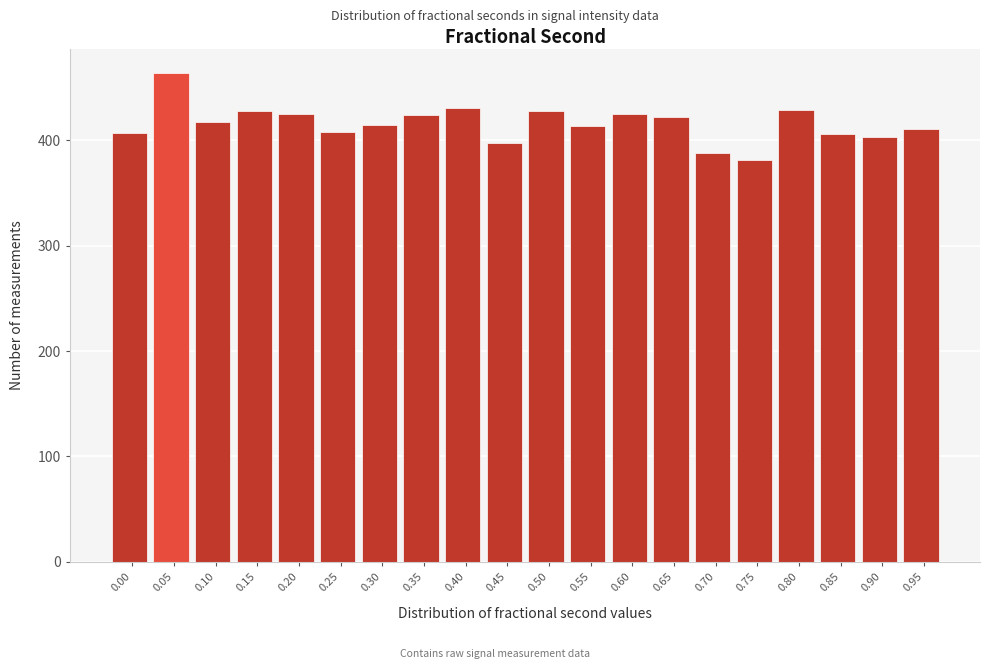

What is the ratio of the value at 0.05 to the value at 0.40?

1.1